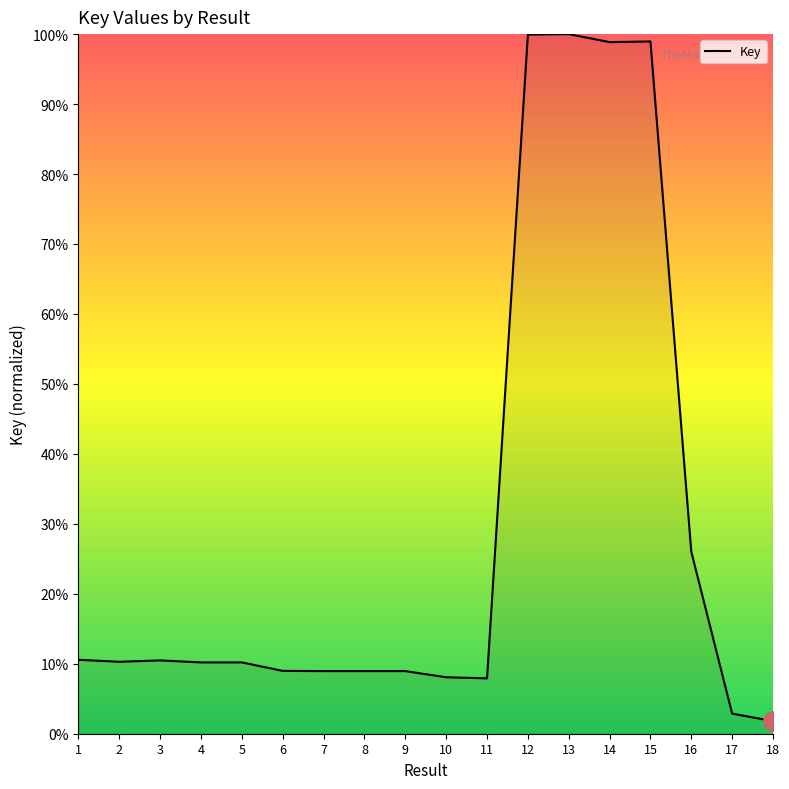

Does the chart have visible grid lines?

No